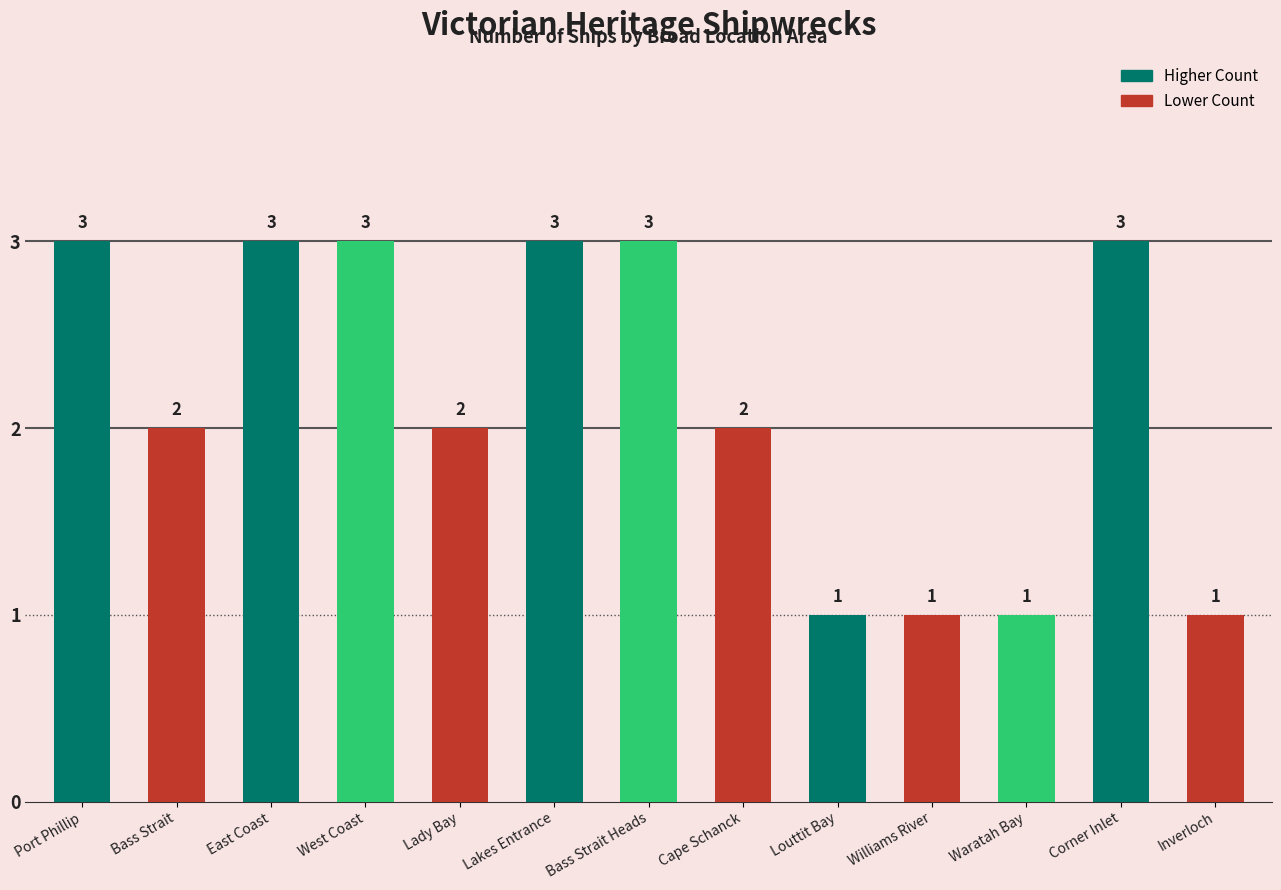

Are the bars grouped side by side (vs. stacked)?

No